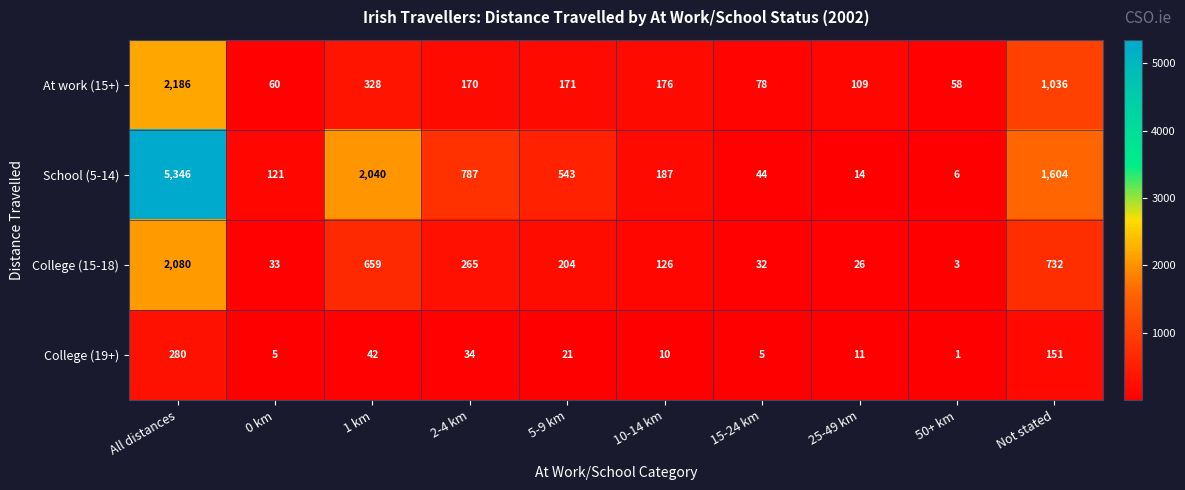

Where is College (15-18) nearest to the value 1041?

Not stated